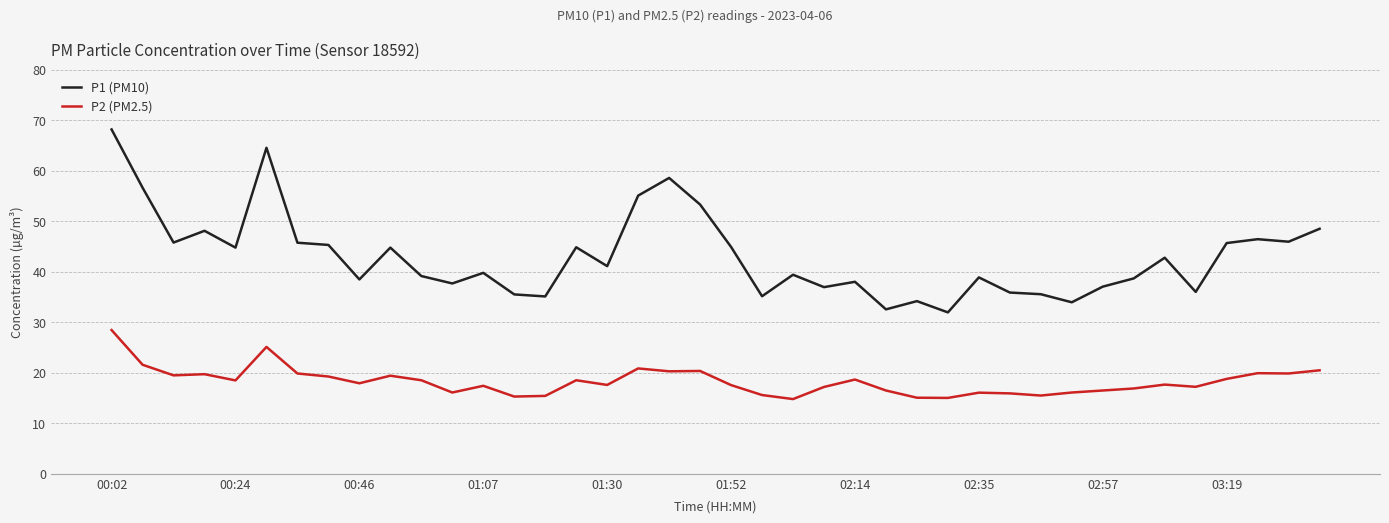

Which series has the largest total across all categories?

P1 (PM10)